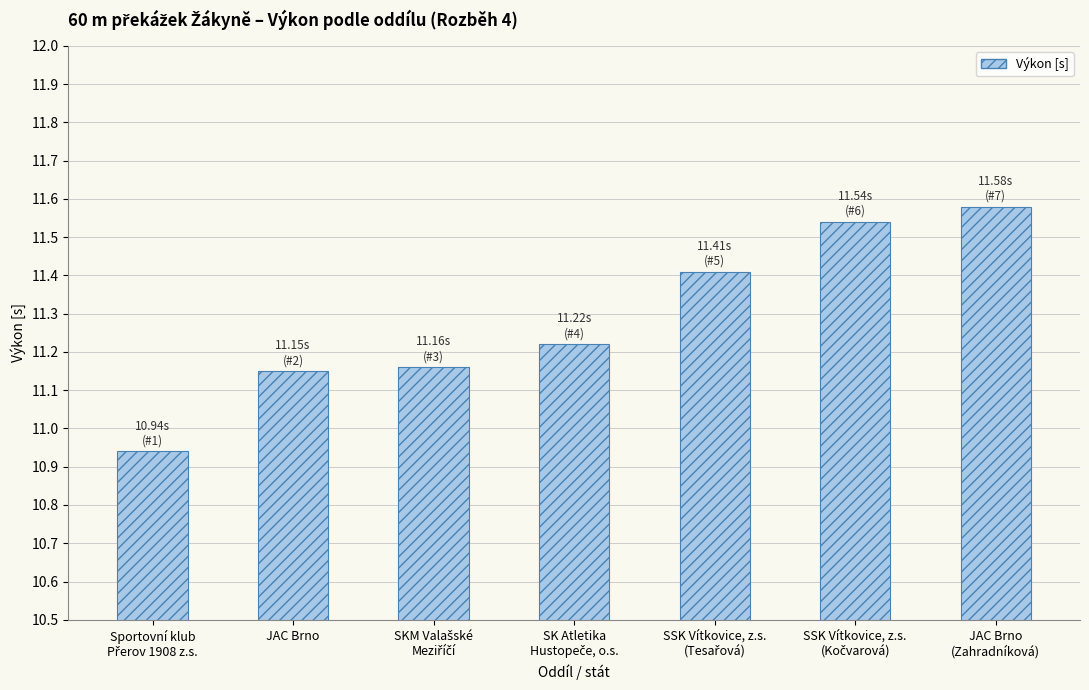

What is the average value?

11.3